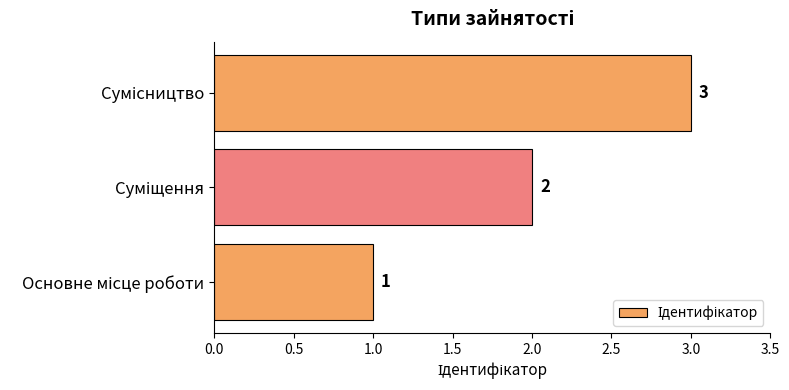

How many values are between 1 and 3?

3